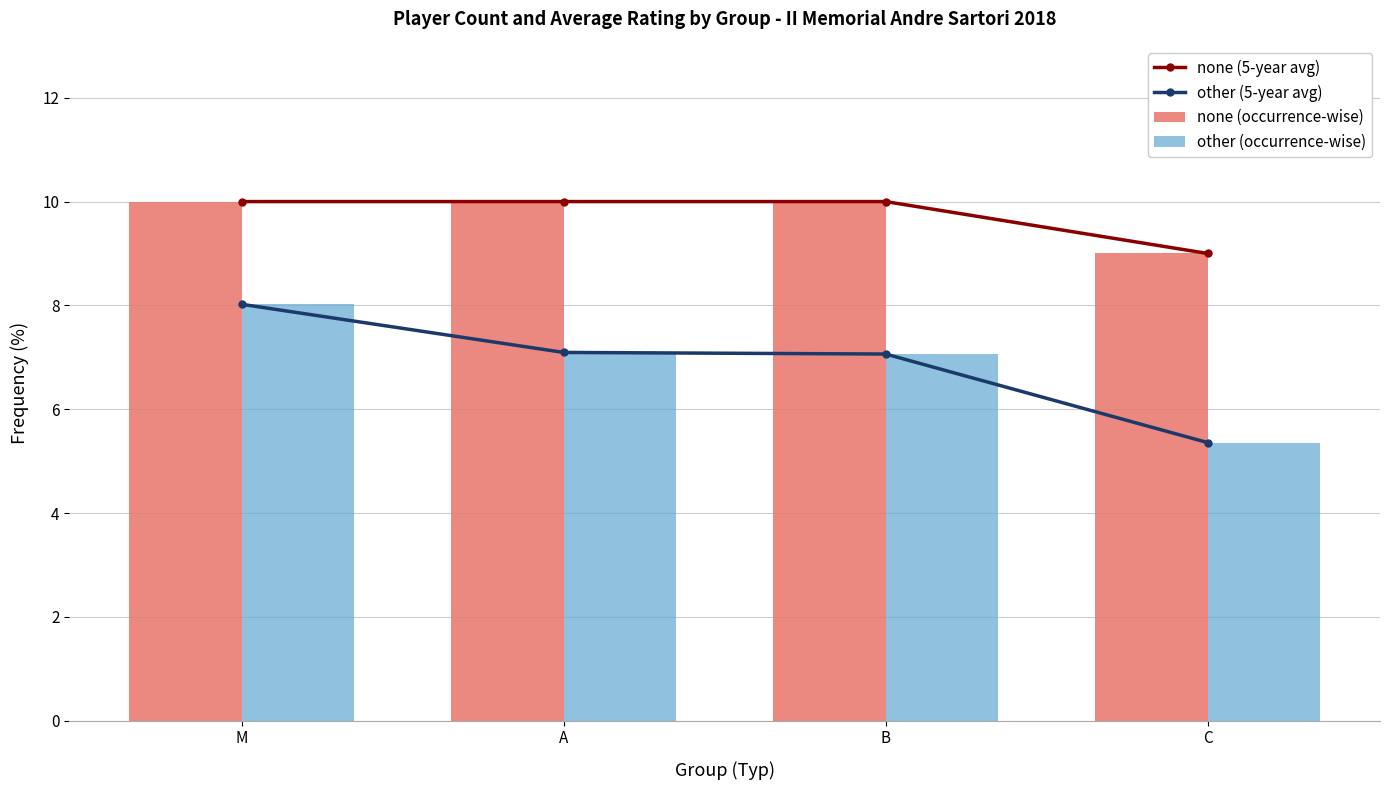

What is the minimum value for other (occurrence-wise)?

5.4